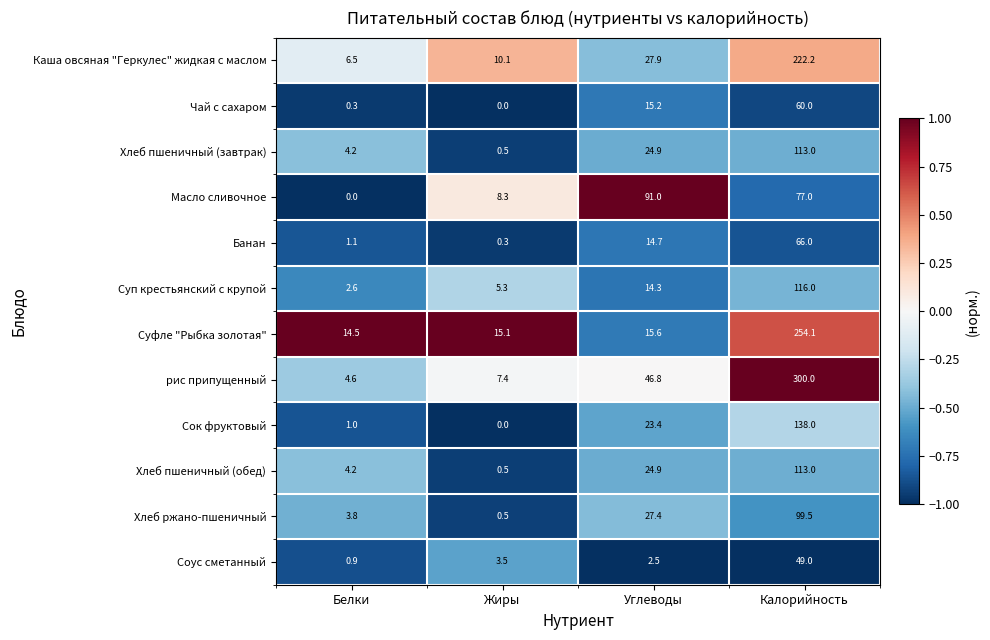

List the labels in order of Суфле "Рыбка золотая" value, largest first.

Калорийность, Углеводы, Жиры, Белки